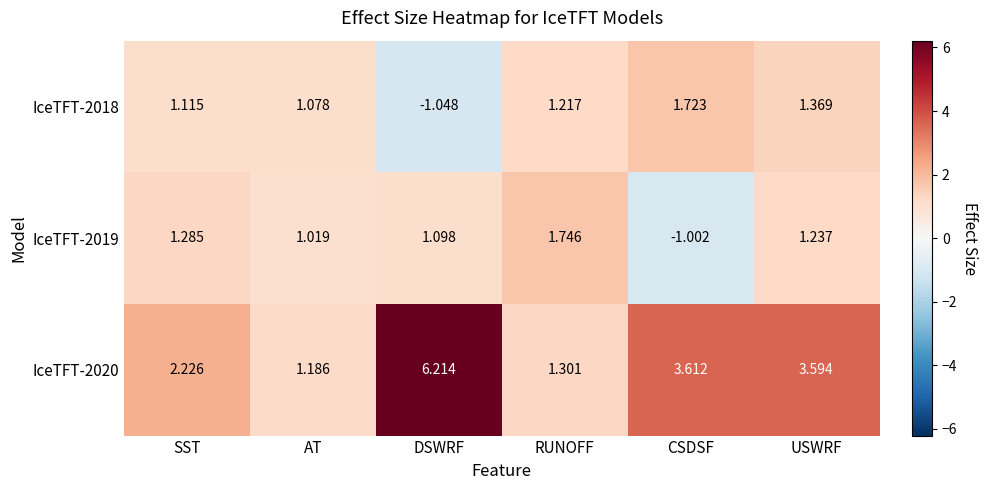

How many positive values does the IceTFT-2019 series have?

5